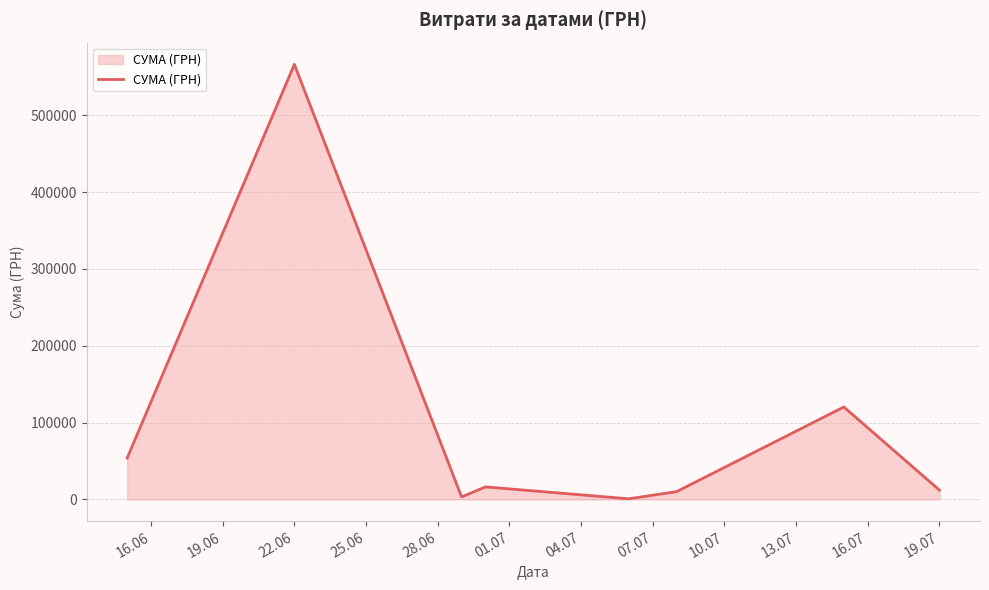

What is the difference between the maximum and minimum values?

565505.6